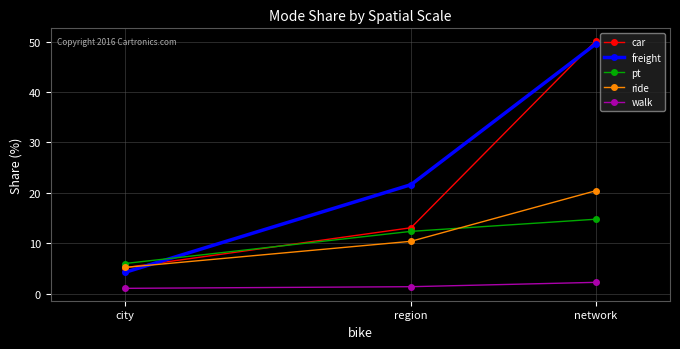

Is this an area chart (filled region under the line)?

No